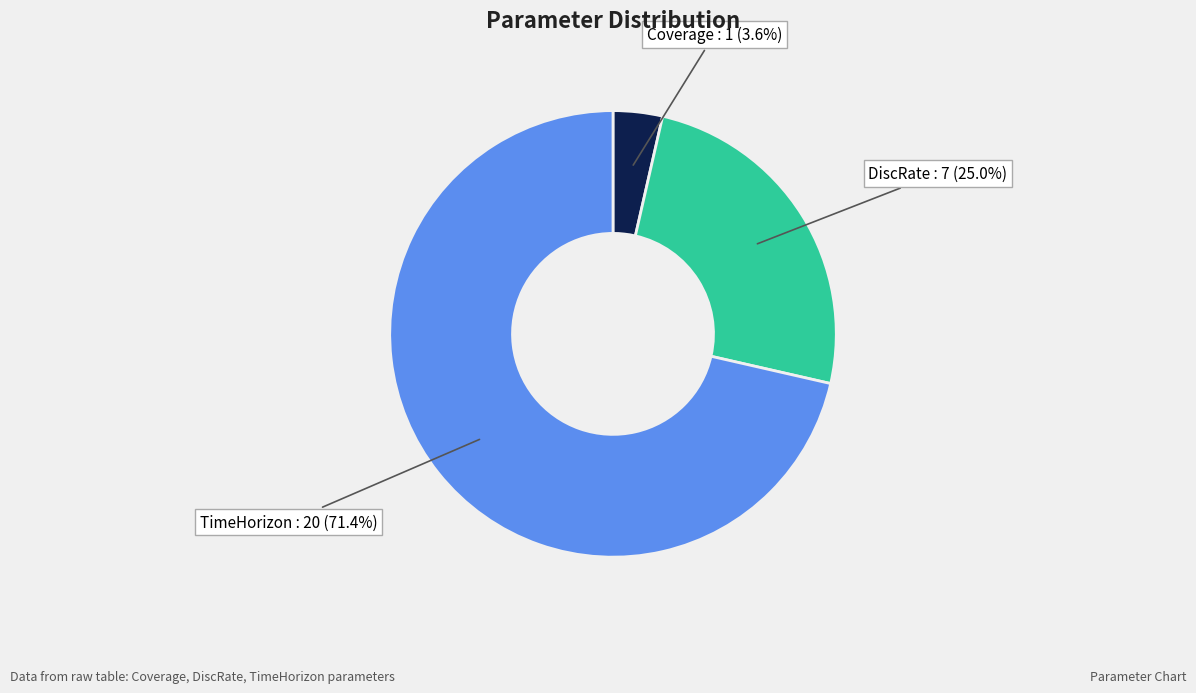

Is there a majority slice in this chart?

Yes